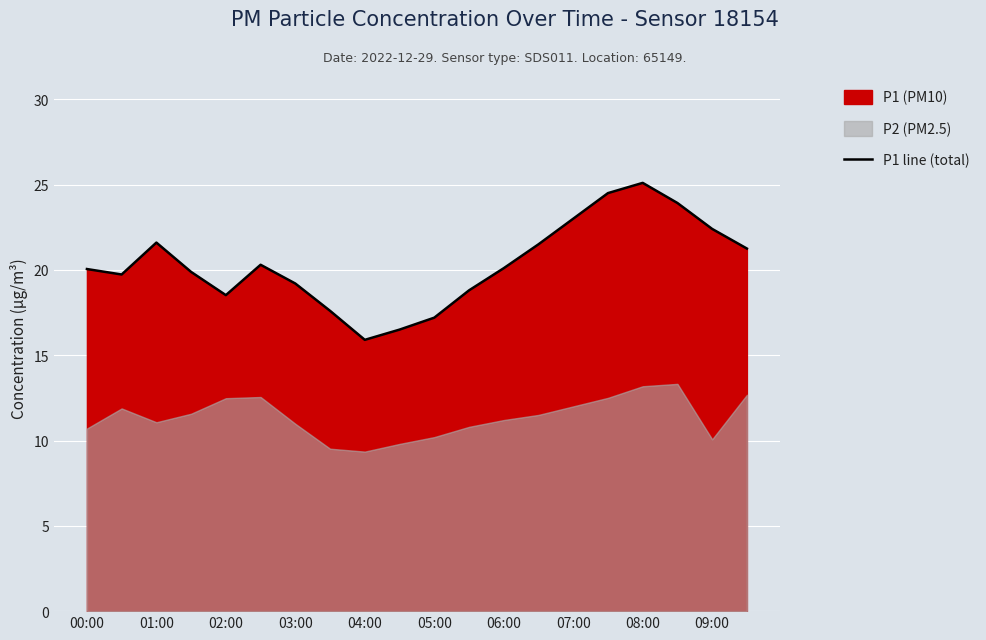

What is the lowest value of the P1 line (total) series?

15.9